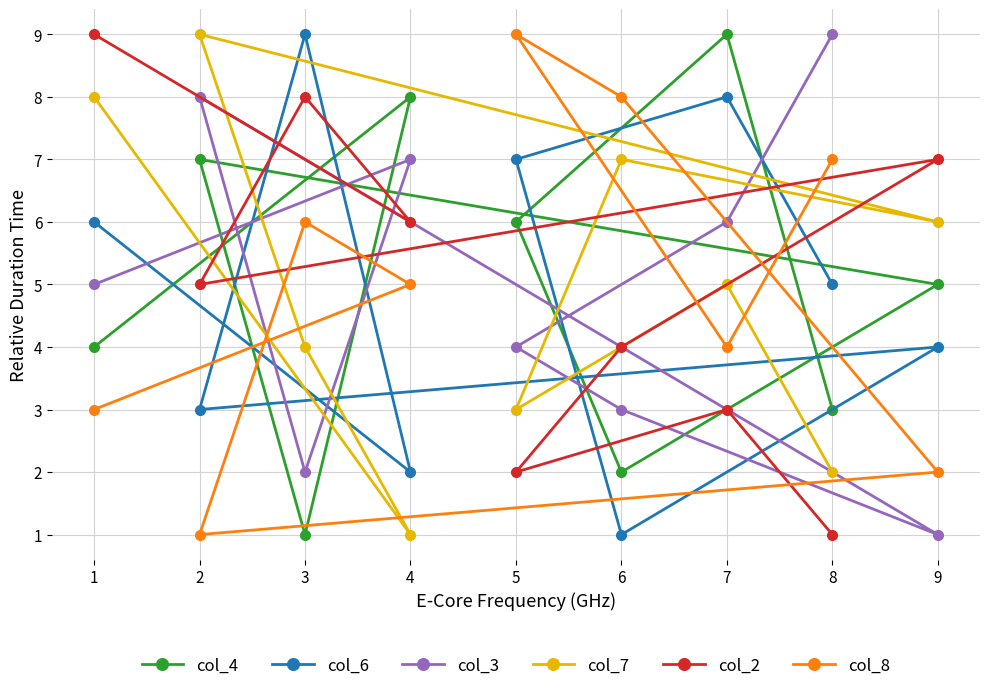

What is the difference between the highest and lowest values at 1?

6